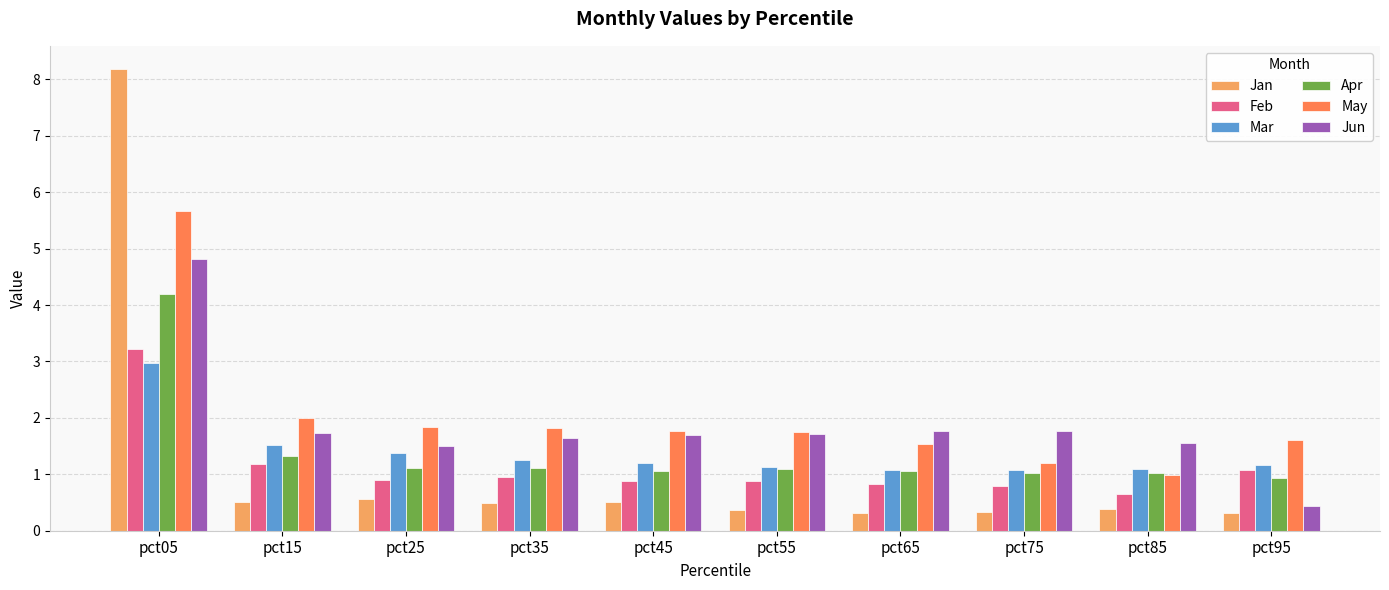

What value does the Jun series have at pct85?

1.5